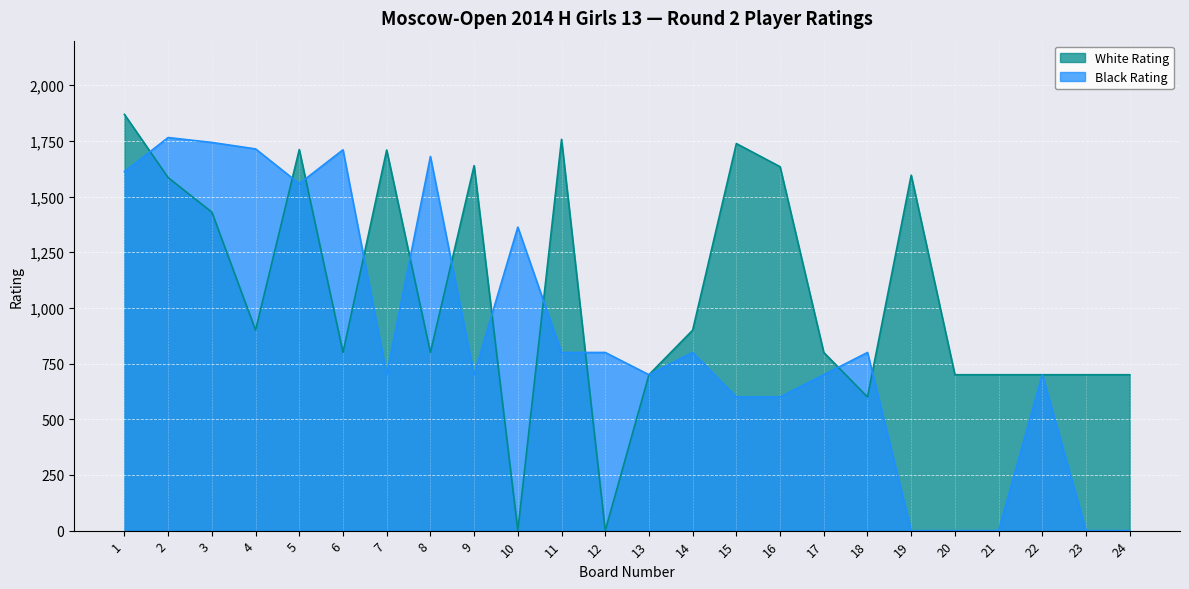

What is the difference between the maximum and second lowest values in the Black Rating series?

1765